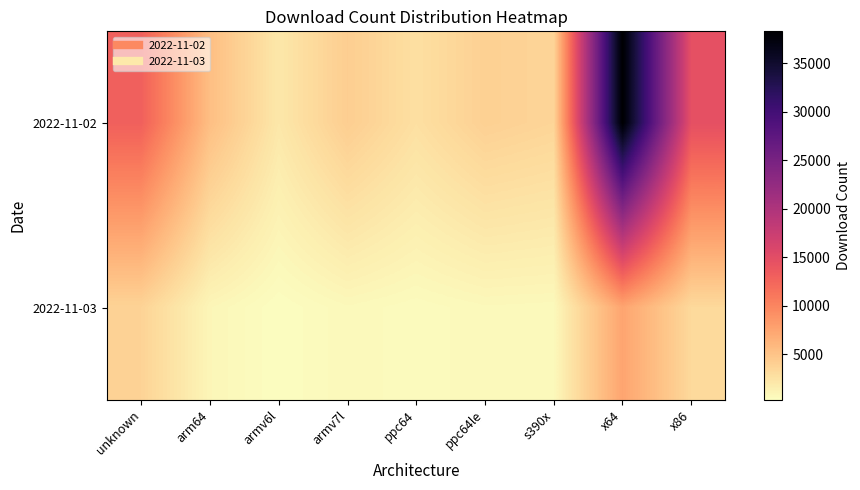

Reading right to left, extract all data points from this chart.

2022-11-02: x86=14662	x64=38309	s390x=3567	ppc64le=3952	ppc64=2693	armv7l=4172	armv6l=2074	arm64=5379	unknown=12986
2022-11-03: x86=3242	x64=7474	s390x=668	ppc64le=706	ppc64=486	armv7l=712	armv6l=298	arm64=909	unknown=3718